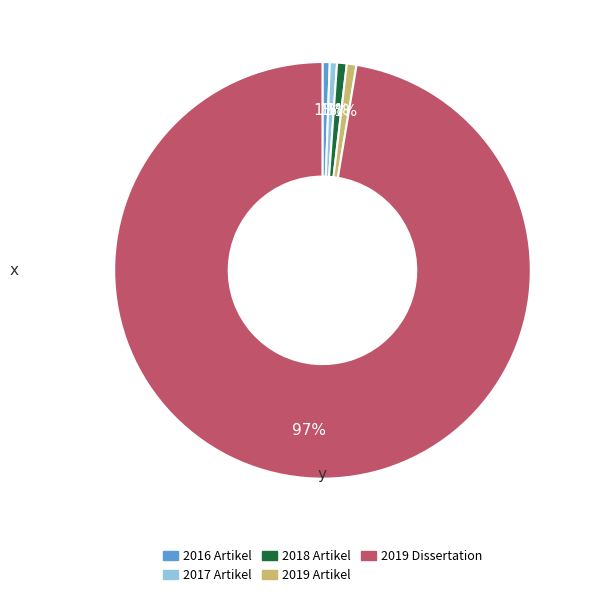

What is the largest slice in the pie chart?

2019 Dissertation